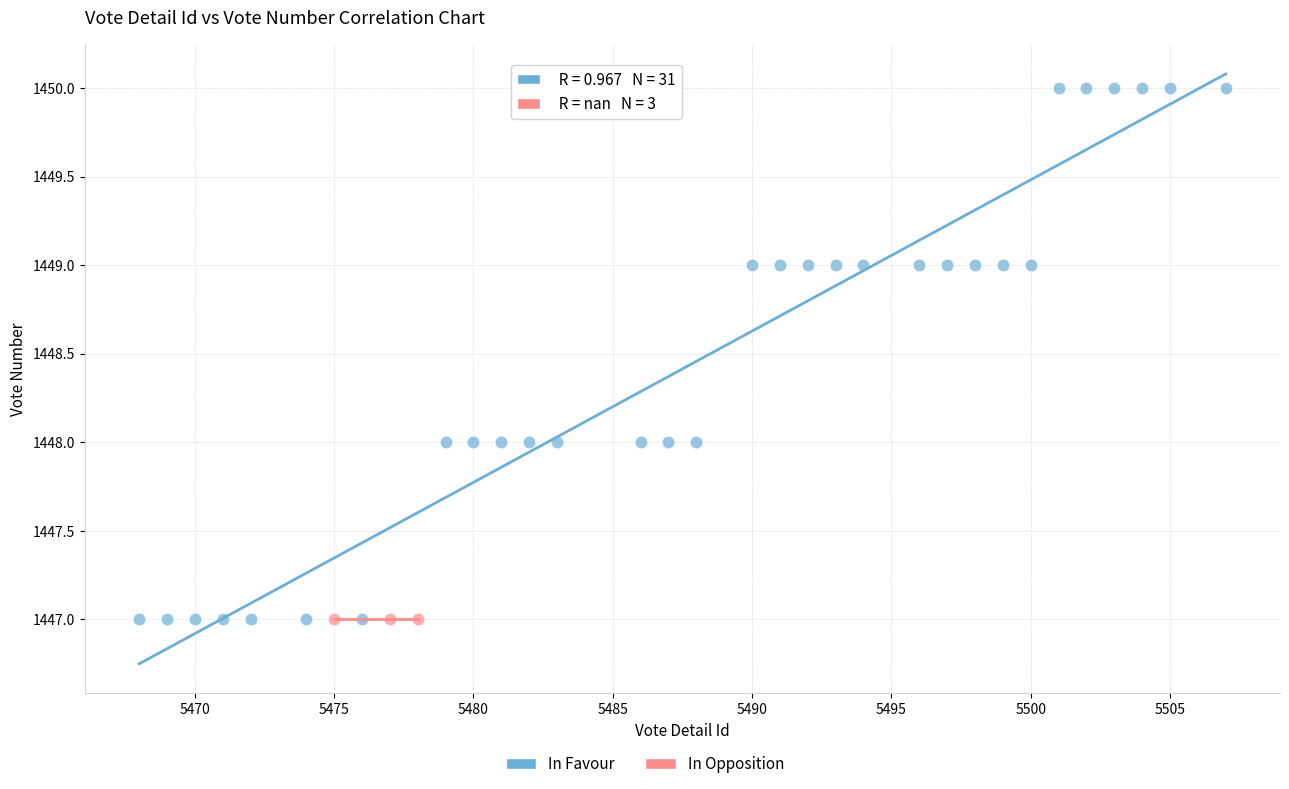

Which series contains the highest Y value?

In Favour